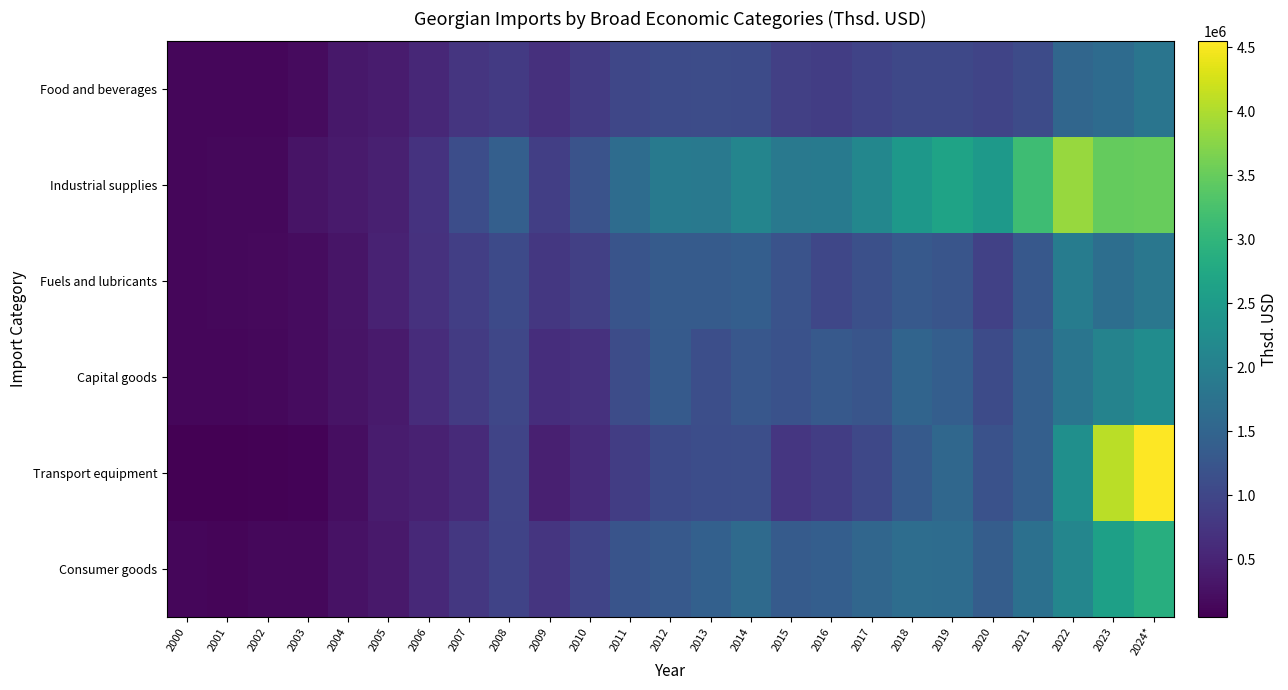

What is the spread (max minus min) of values at 2005?

126513.3